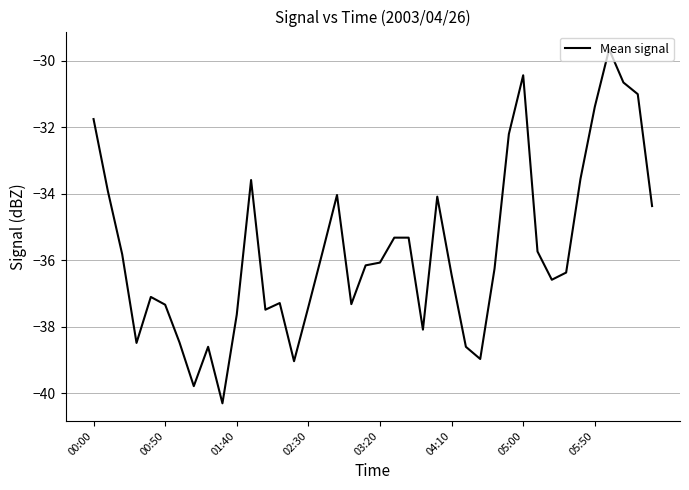

How many distinct data groups are displayed?

1